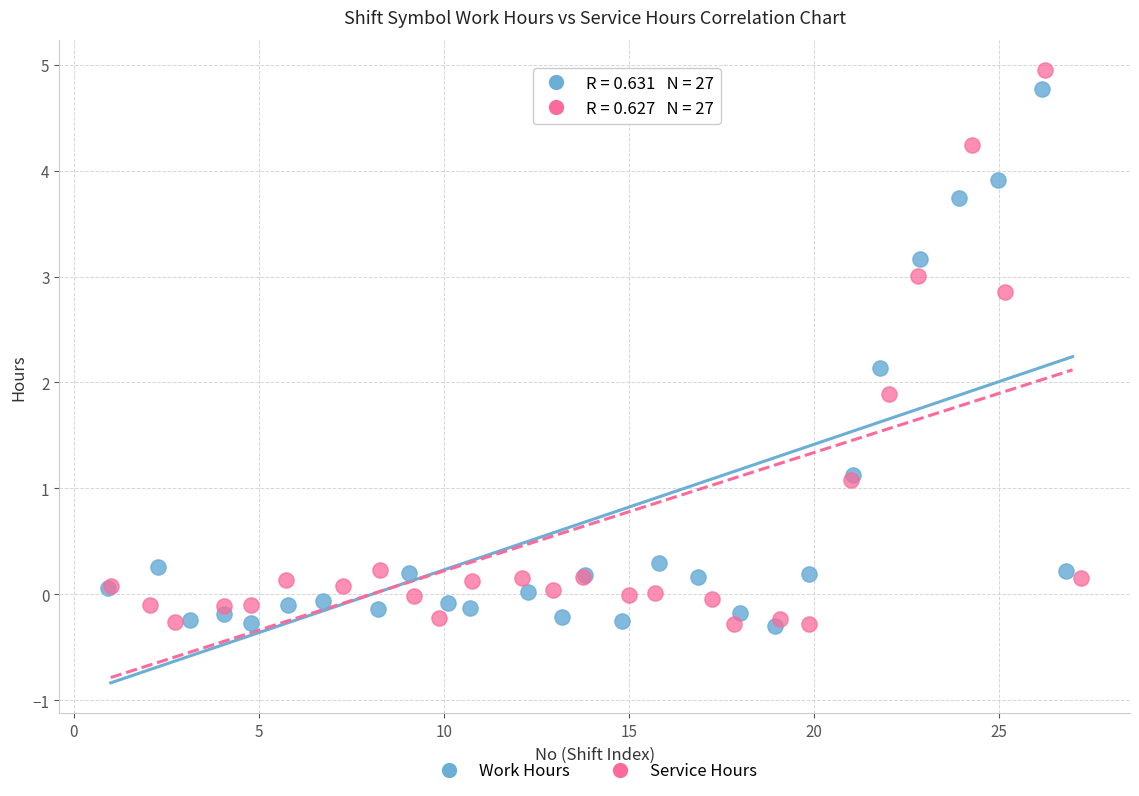

Which series contains the highest Y value?

Service Hours